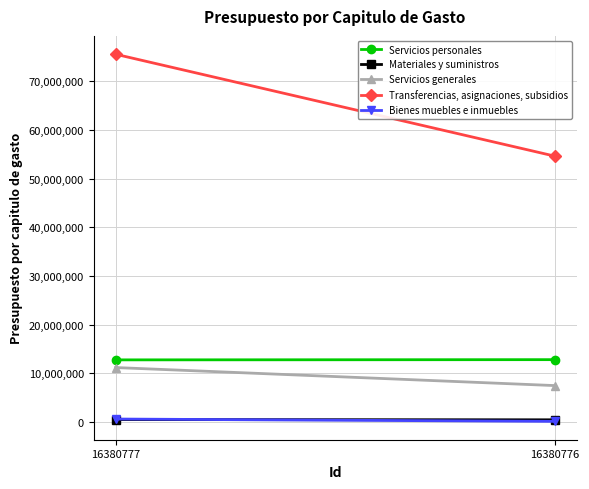

Is the value of Bienes muebles e inmuebles at 16380777 greater than the value of Transferencias, asignaciones, subsidios at 16380777?

No